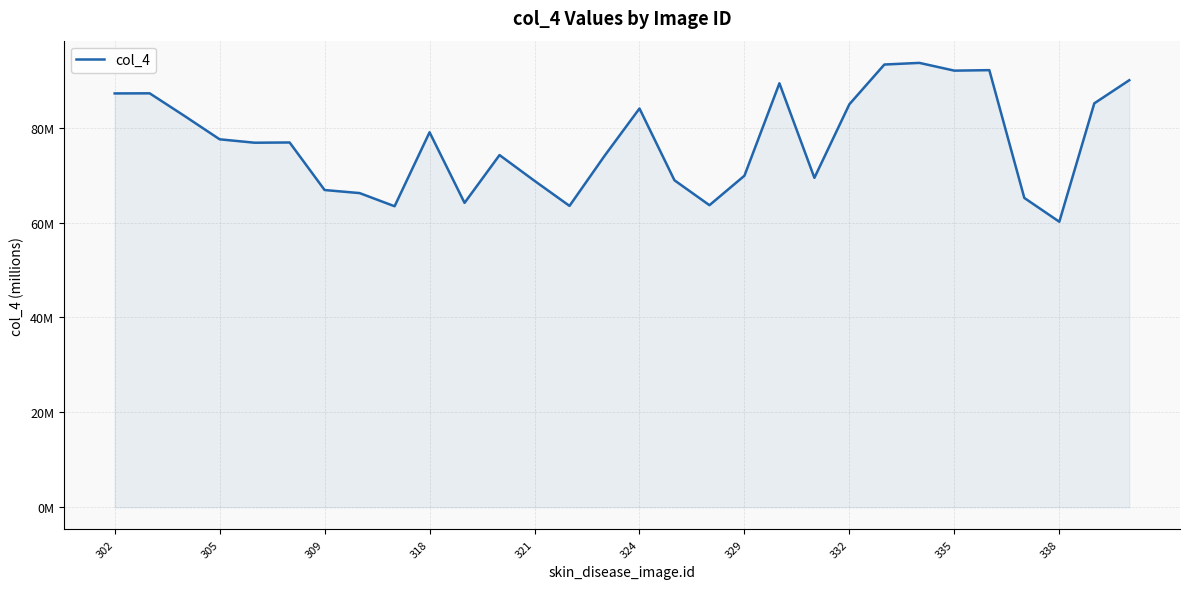

Does the chart have visible grid lines?

Yes